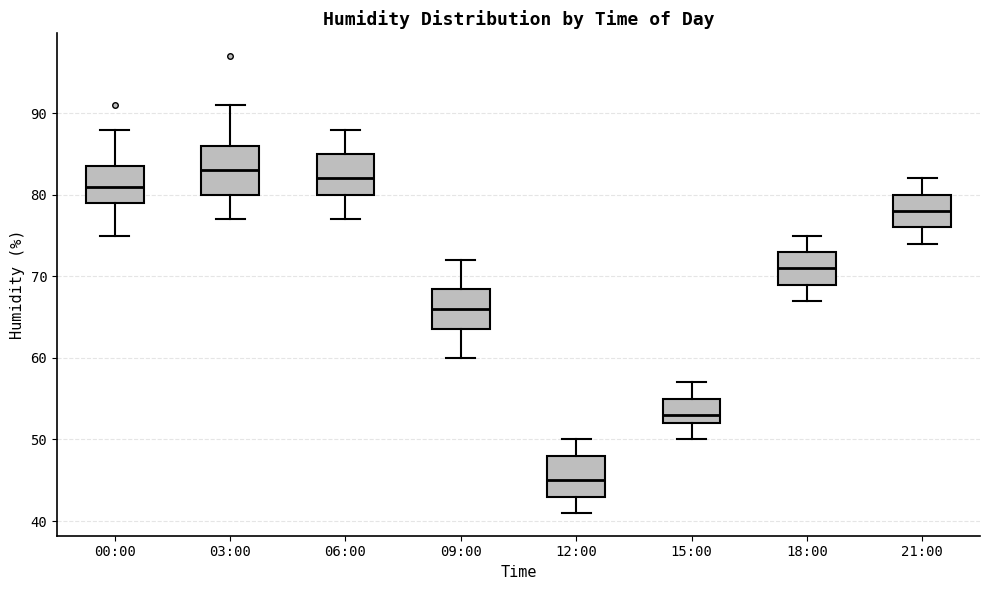

Reading left to right, read every box against the y-axis: the position of its median line, the range the box covers, and the ends of its whiskers. The values are not printed on the chart, so give them approximately, as read against the axis.

00:00: median 81, box 79 to 84, whiskers 75 to 88
03:00: median 83, box 80 to 86, whiskers 77 to 91
06:00: median 82, box 80 to 85, whiskers 77 to 88
09:00: median 66, box 64 to 69, whiskers 60 to 72
12:00: median 45, box 43 to 48, whiskers 41 to 50
15:00: median 53, box 52 to 55, whiskers 50 to 57
18:00: median 71, box 69 to 73, whiskers 67 to 75
21:00: median 78, box 76 to 80, whiskers 74 to 82